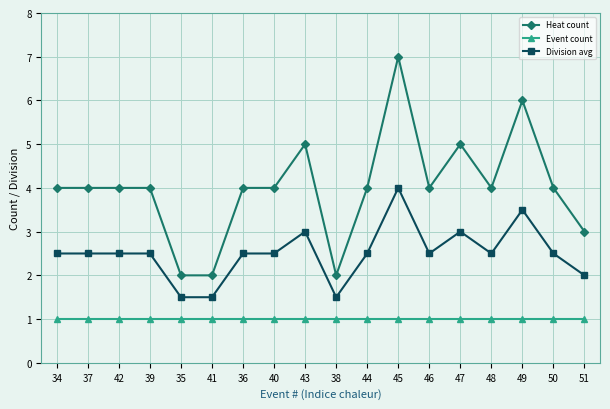

Is it true that Heat count equals 5.5 at 48?

False